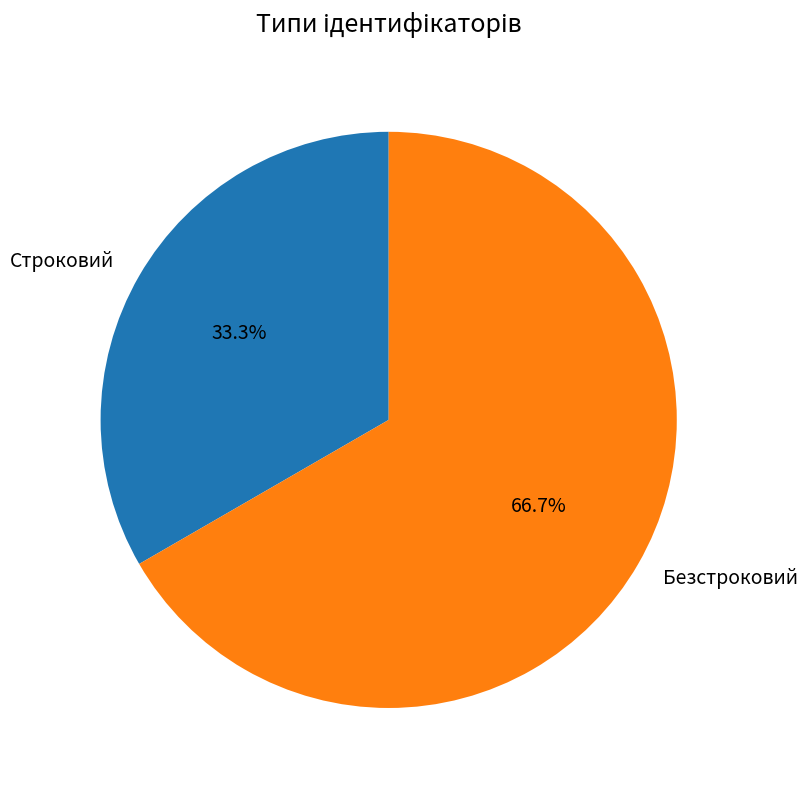

To the nearest percent, what is the difference between the Строковий and Безстроковий slice percentages?

33%